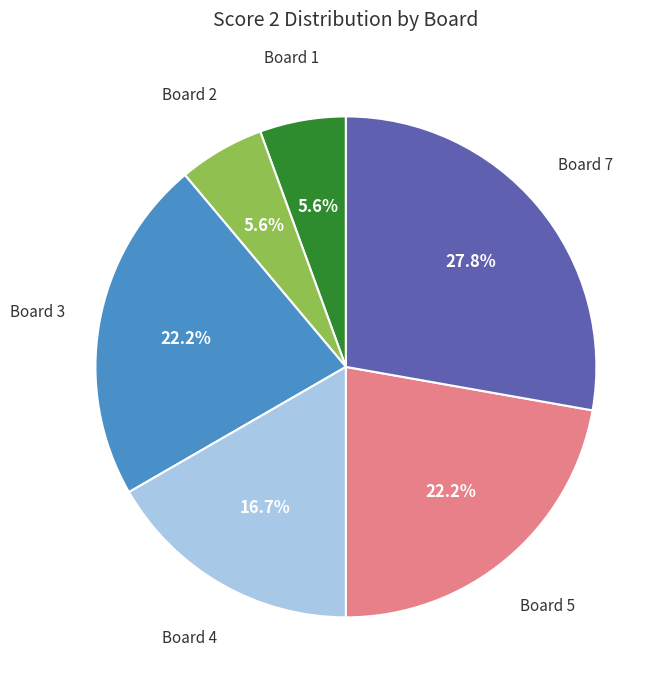

Does any single category account for the majority?

No